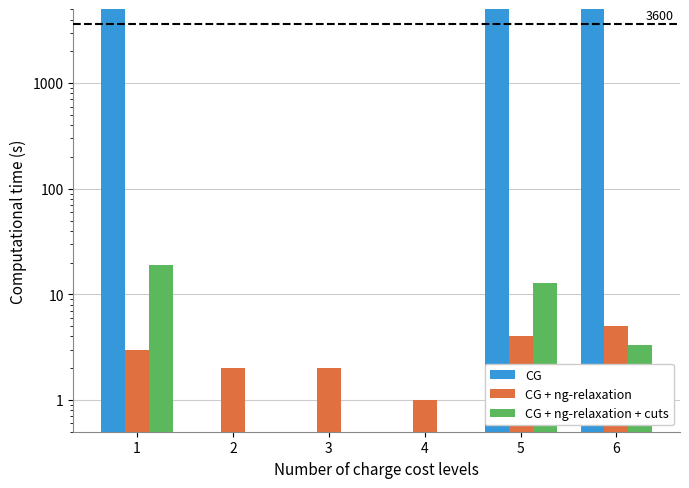

Which series has the largest range (max minus min)?

CG